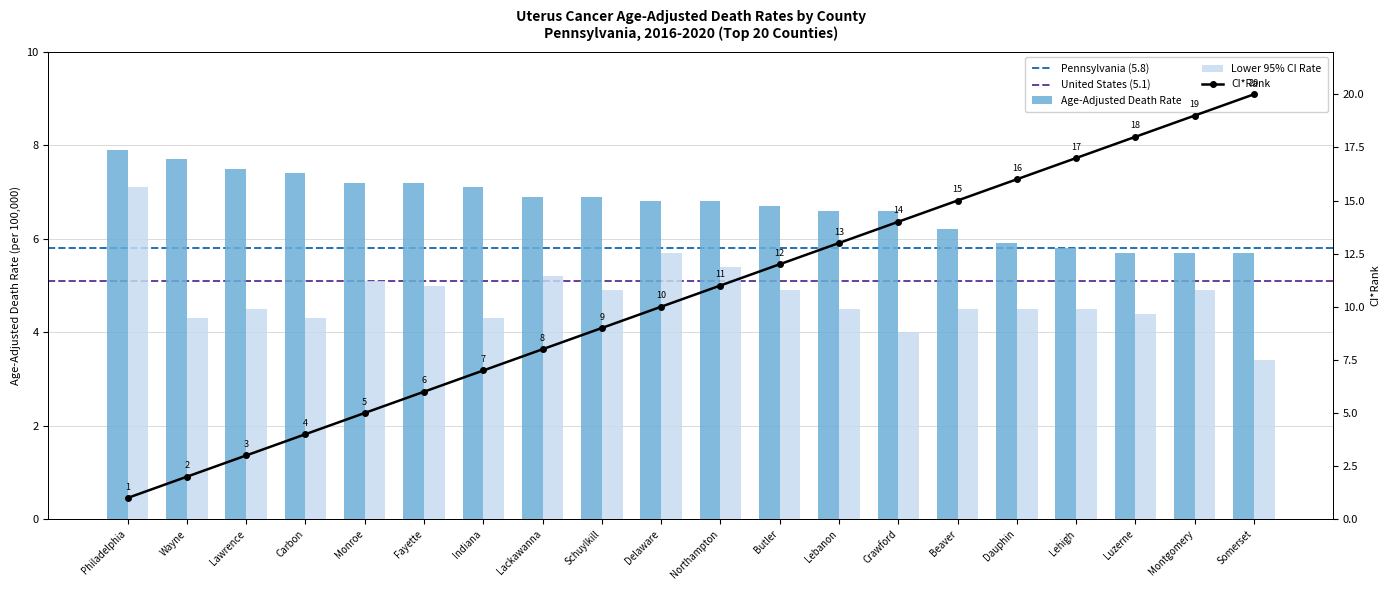

What is the minimum value for CI Rank?

1.0